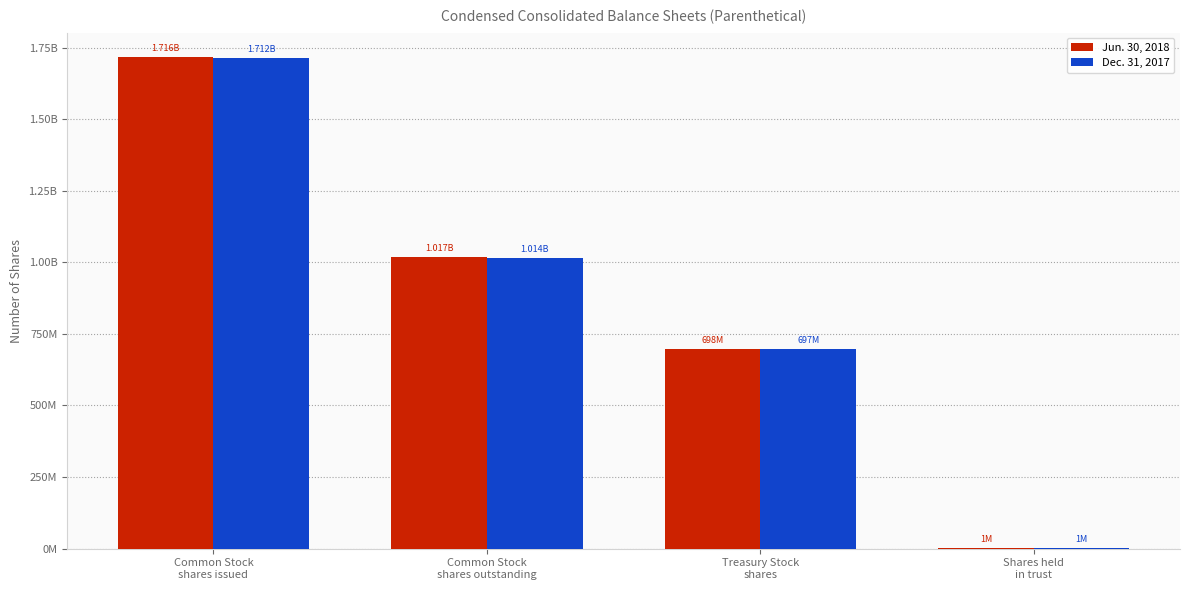

What are all the series names shown in the legend?

Jun. 30, 2018, Dec. 31, 2017